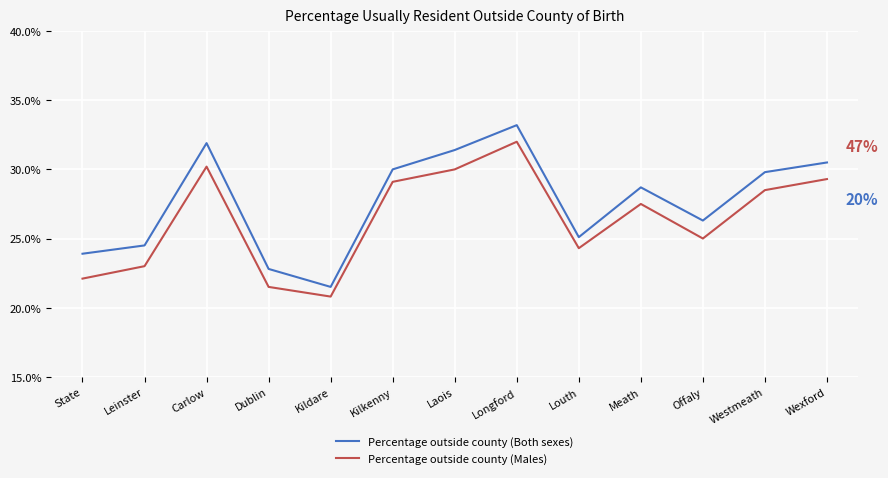

What is the difference between the maximum and second lowest values in the Percentage outside county (Both sexes) series?

10.4